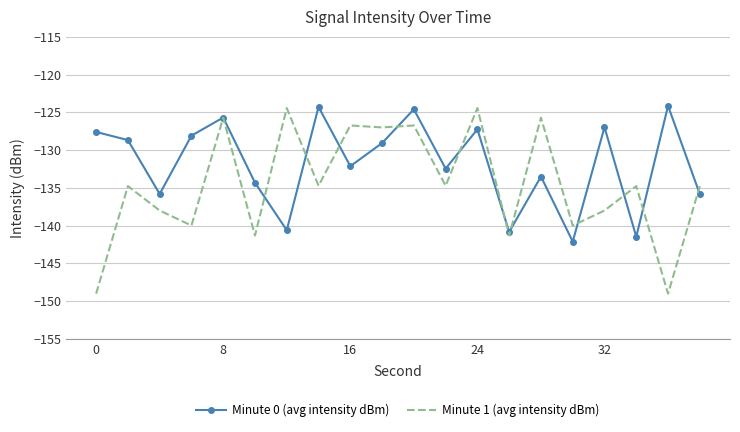

What are all the series names shown in the legend?

Minute 0 (avg intensity dBm), Minute 1 (avg intensity dBm)